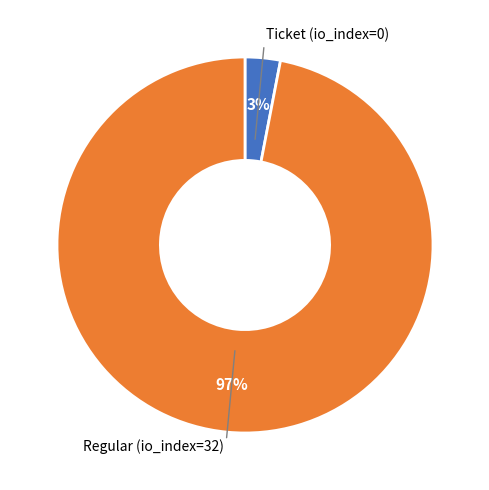

How many slices are in this pie chart?

2